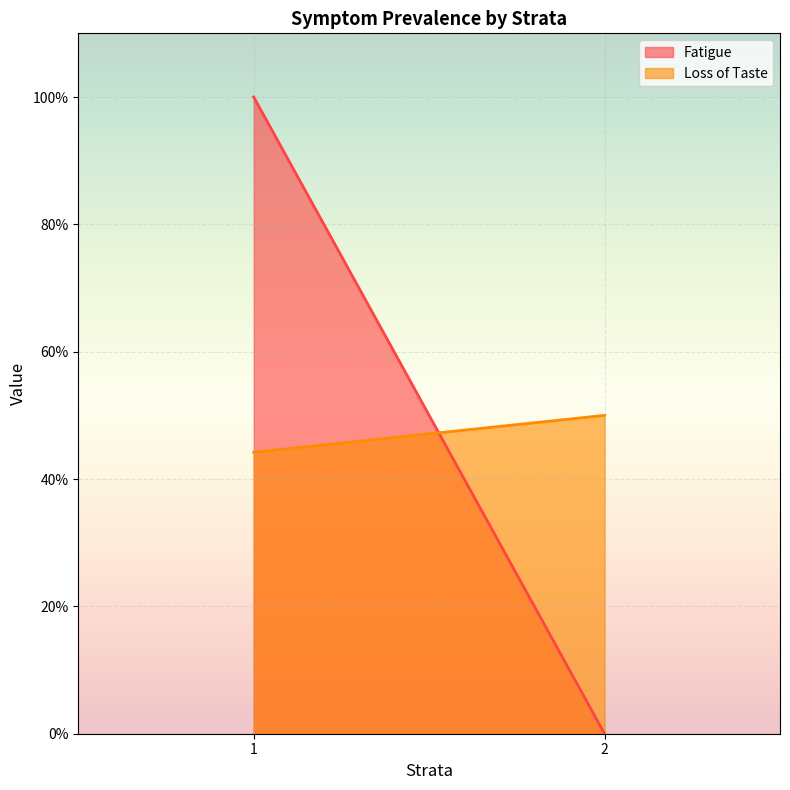

At which label does Fatigue reach its peak?

1